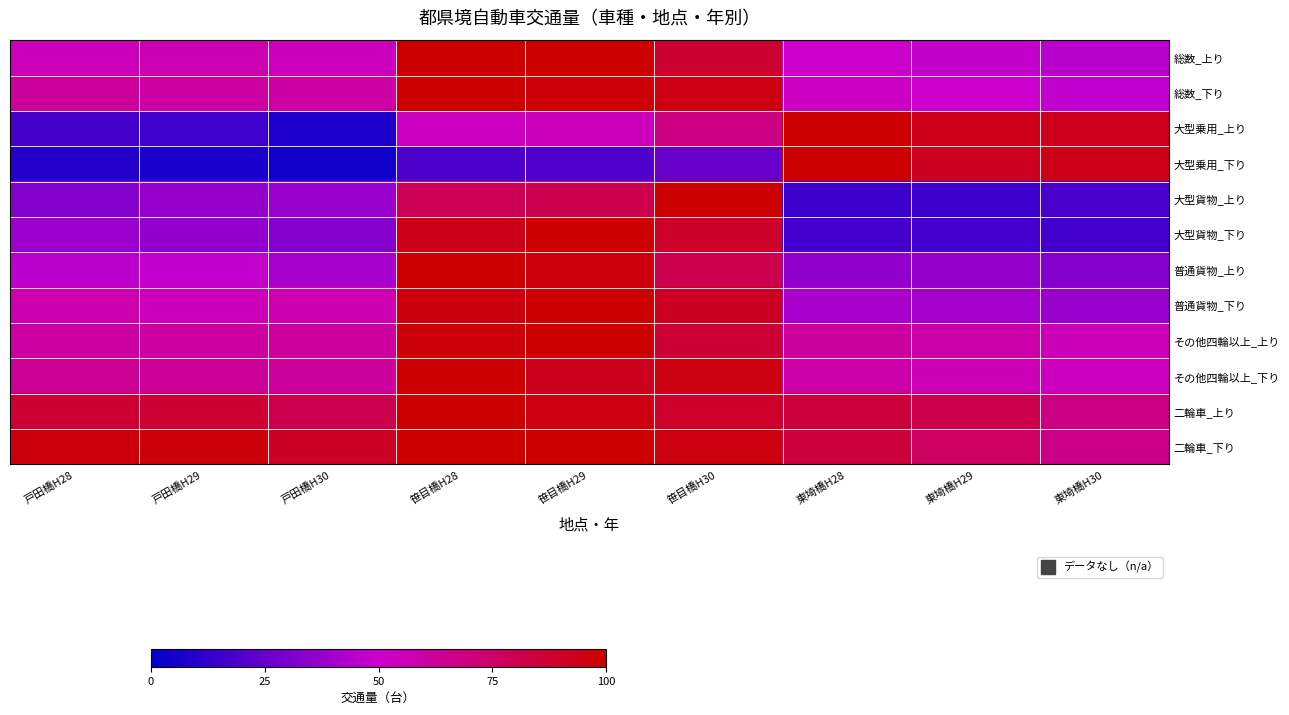

At how many categories does at least one series exceed 33?

9